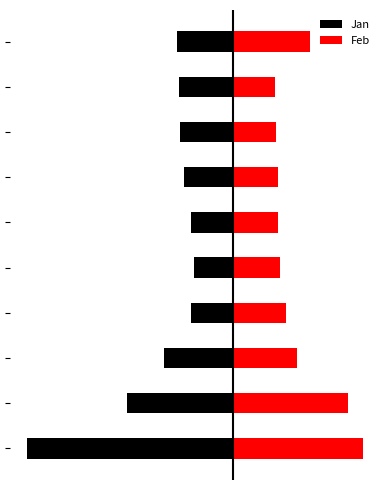

How many distinct data groups are displayed?

2